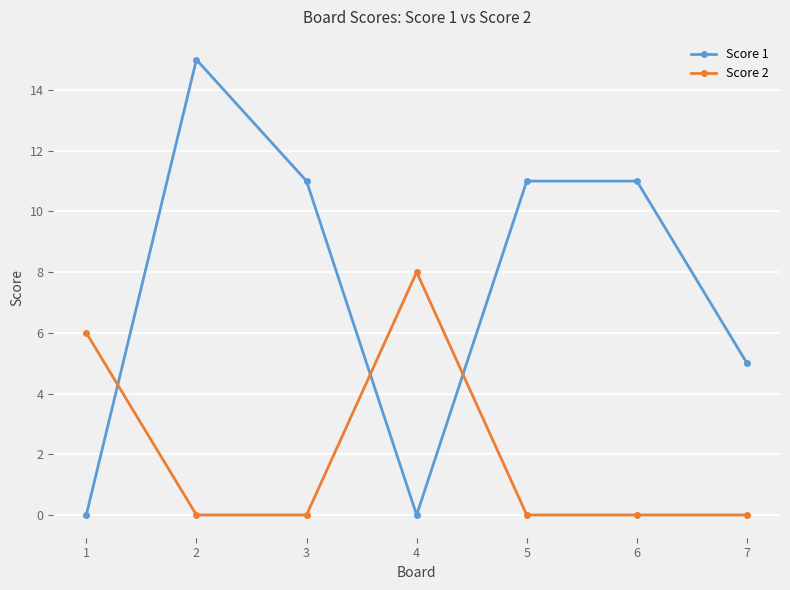

What is the highest value of the Score 1 series?

15